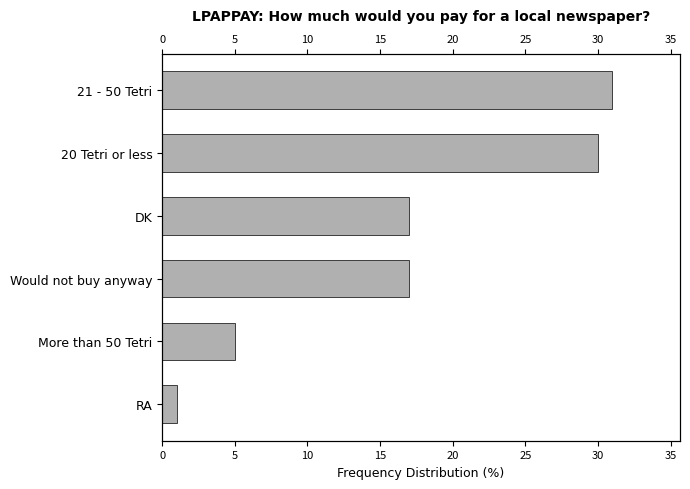

Does the chart contain stacked bars?

No